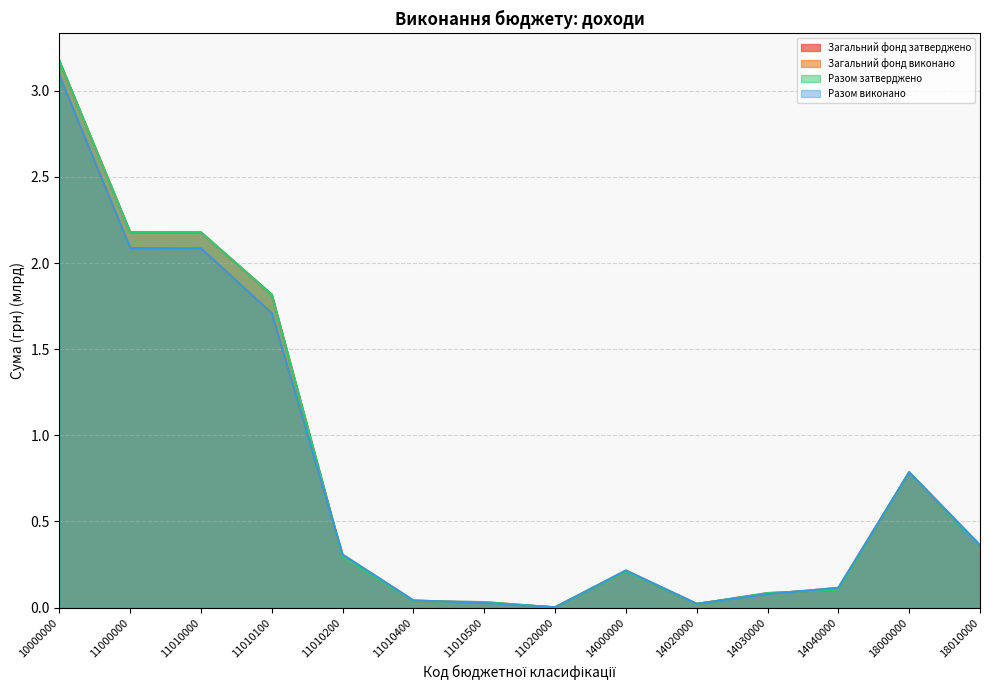

Reading left to right, extract all data points from this chart.

Загальний фонд затверджено: 3.2	2.2	2.2	1.8	0.3	0.0	0.0	0.0	0.2	0.0	0.1	0.1	0.8	0.4
Загальний фонд виконано: 3.1	2.1	2.1	1.7	0.3	0.0	0.0	0.0	0.2	0.0	0.1	0.1	0.8	0.4
Разом затверджено: 3.2	2.2	2.2	1.8	0.3	0.0	0.0	0.0	0.2	0.0	0.1	0.1	0.8	0.4
Разом виконано: 3.1	2.1	2.1	1.7	0.3	0.0	0.0	0.0	0.2	0.0	0.1	0.1	0.8	0.4